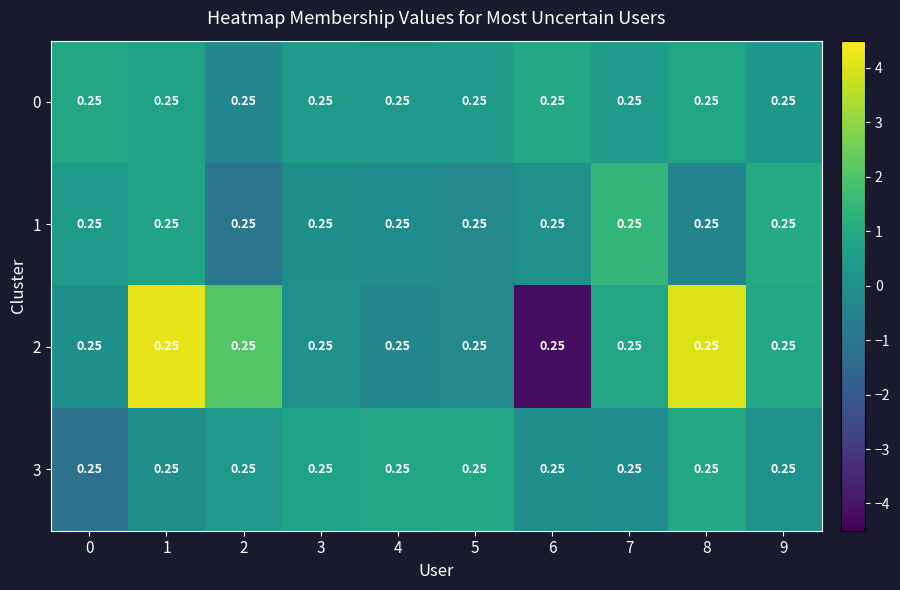

How many data points in 3 are less than 0?

4